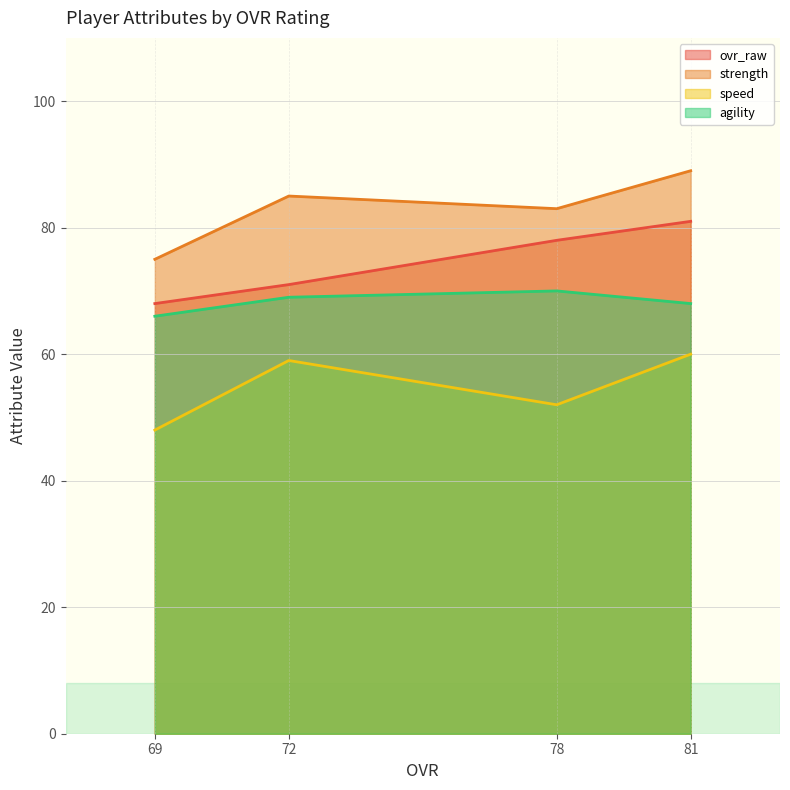

How many distinct data groups are displayed?

4